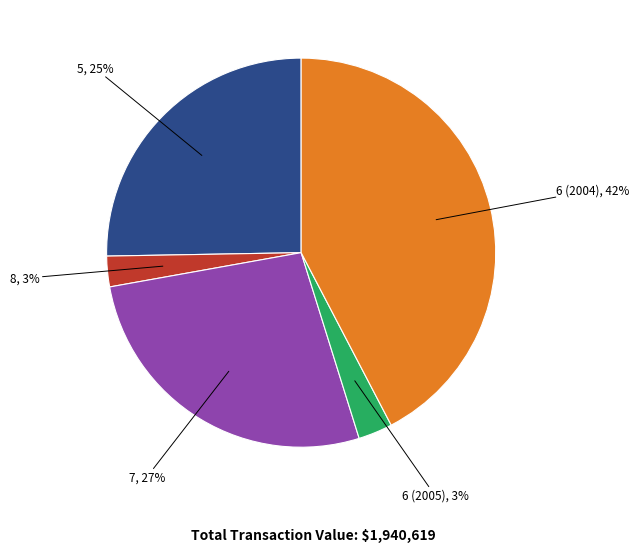

Does any single category account for the majority?

No